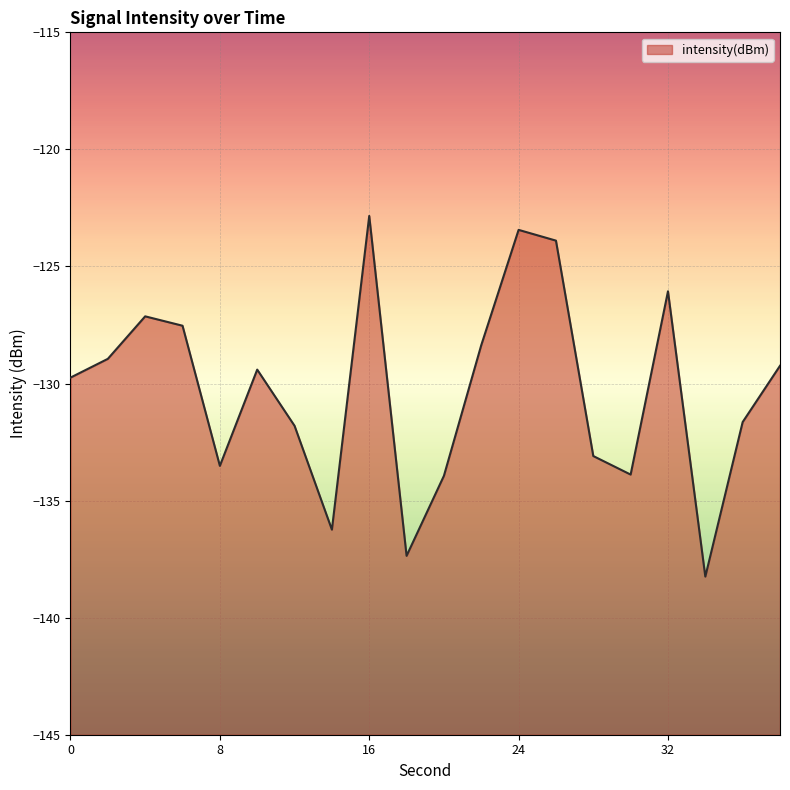

Which category has the highest value across all series?

16